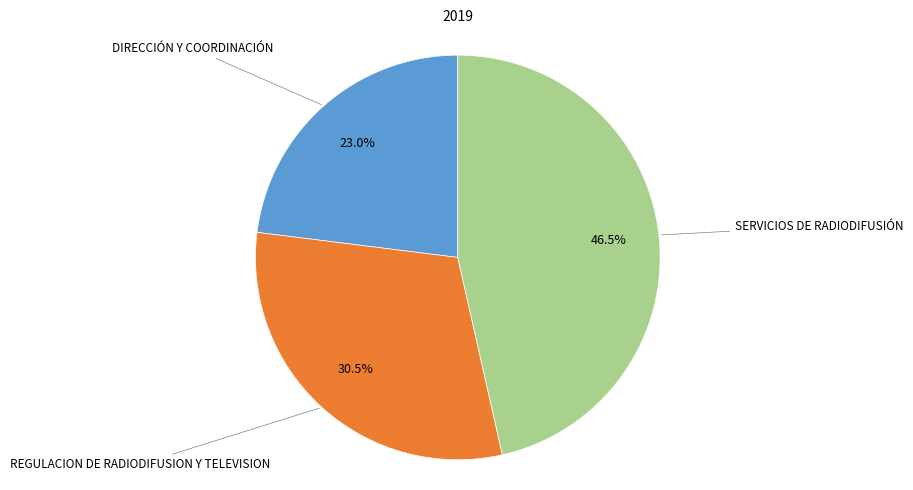

Count the number of slices in the pie.

3